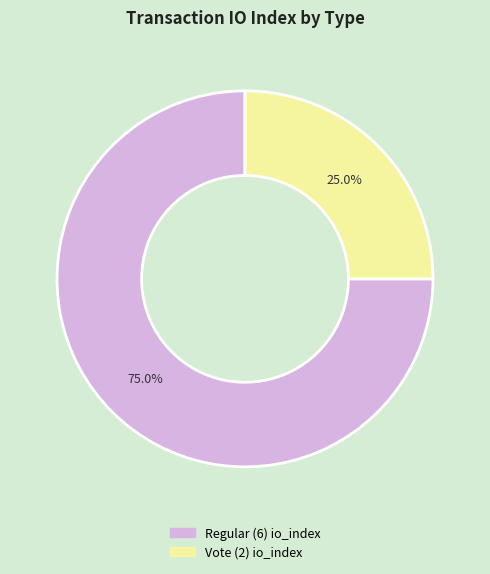

Is there any slice that represents more than half of the pie?

Yes